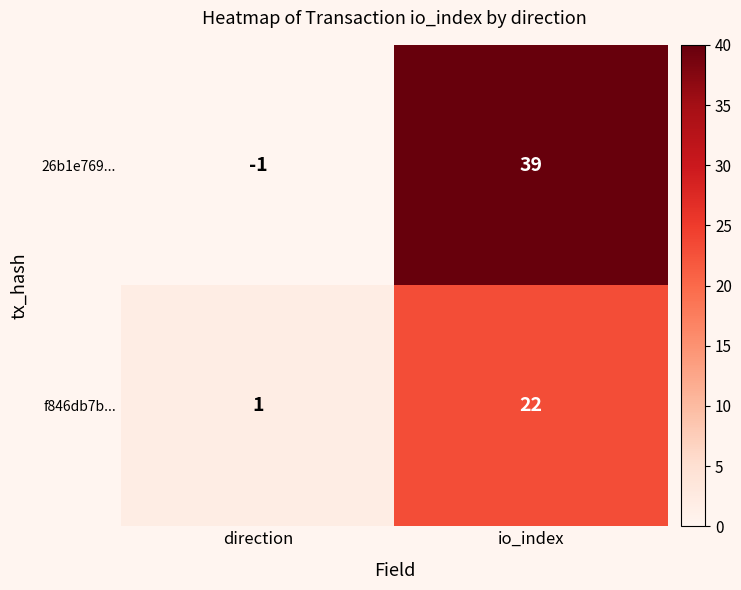

Which series has the largest range (max minus min)?

26b1e769...